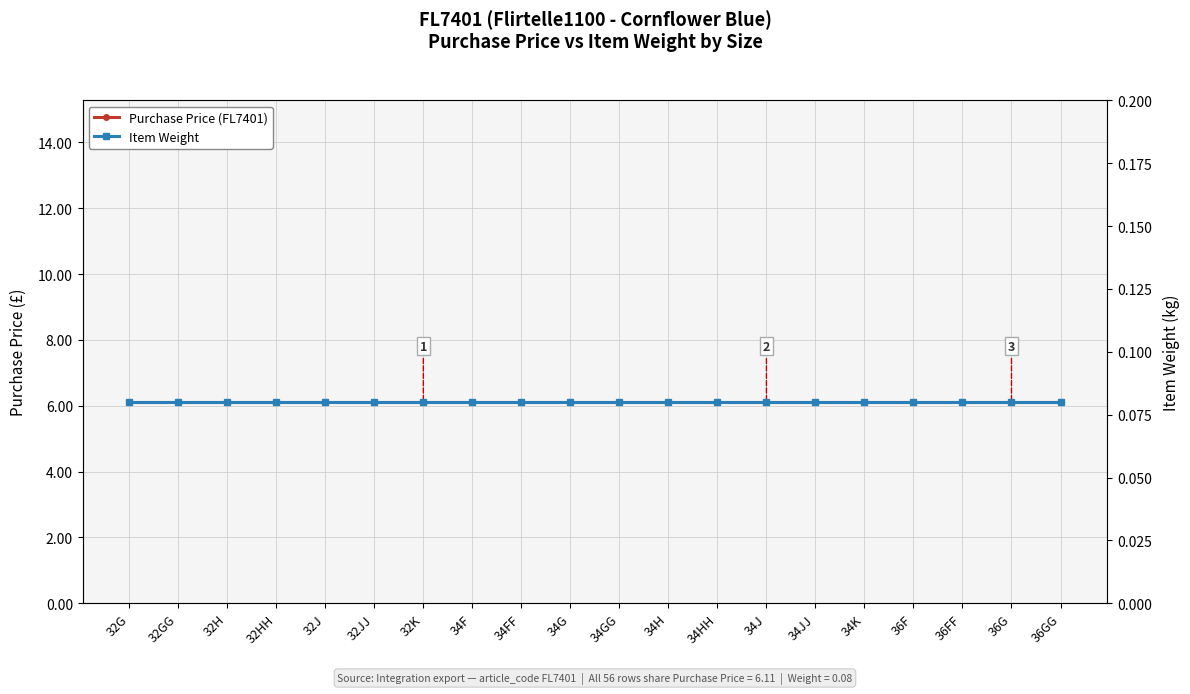

Is the value of Item Weight at 34JJ greater than the value of Purchase Price (FL7401) at 34F?

No